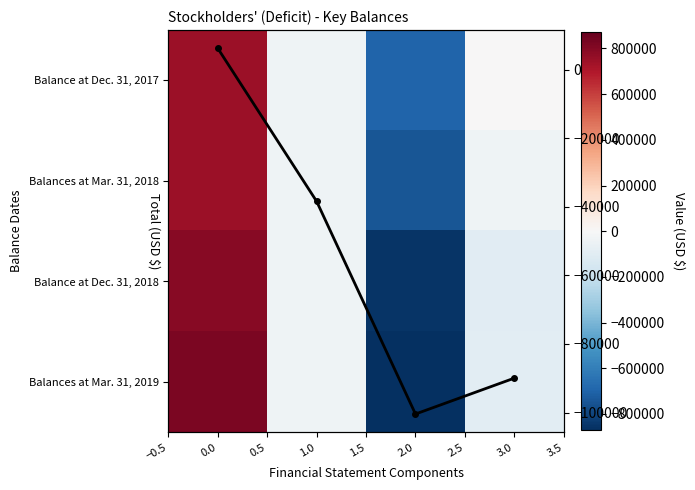

What is the average value of the Total series?

-55640